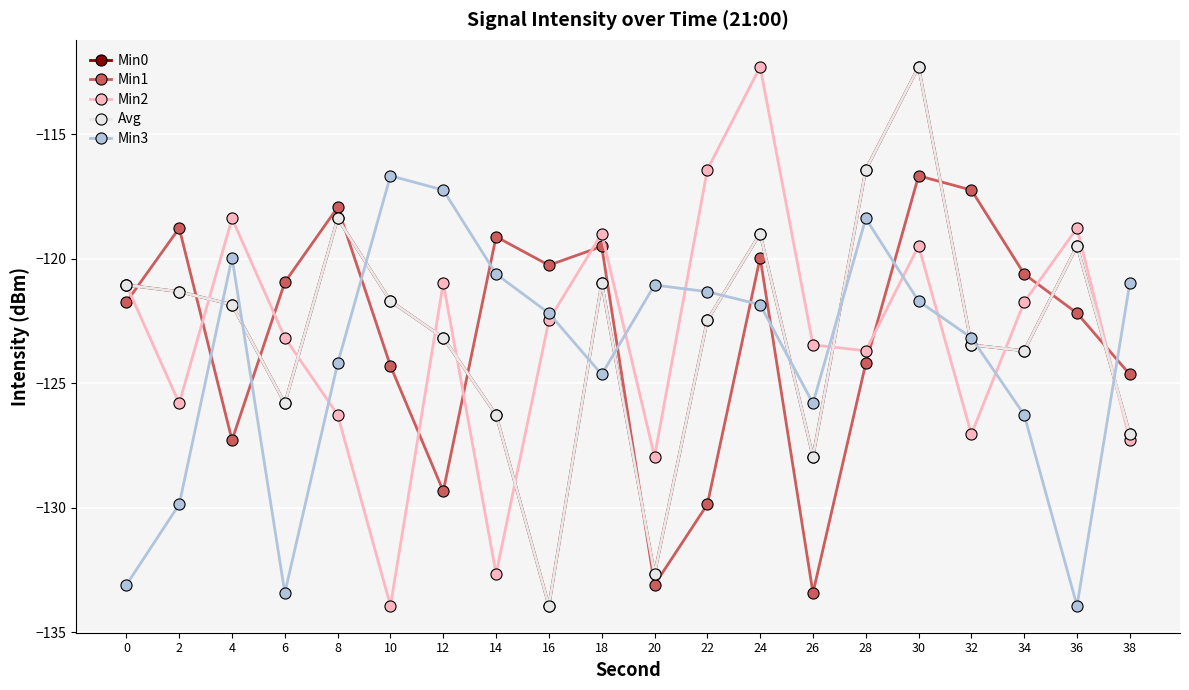

What is the total value across all series at 22?

-612.6